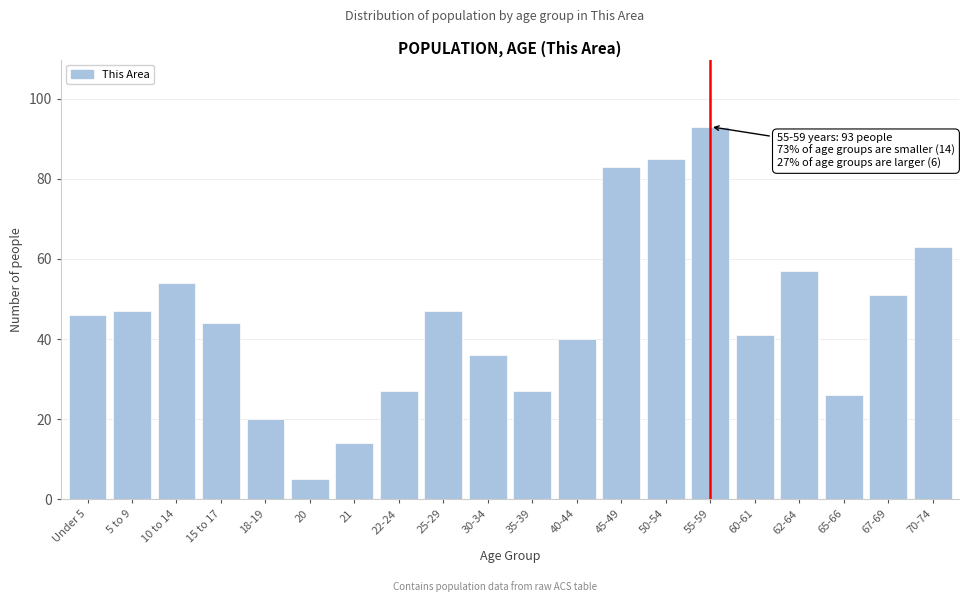

Reading left to right, extract all data points from this chart.

Under 5=46	5 to 9=47	10 to 14=54	15 to 17=44	18-19=20	20=5	21=14	22-24=27	25-29=47	30-34=36	35-39=27	40-44=40	45-49=83	50-54=85	55-59=93	60-61=41	62-64=57	65-66=26	67-69=51	70-74=63